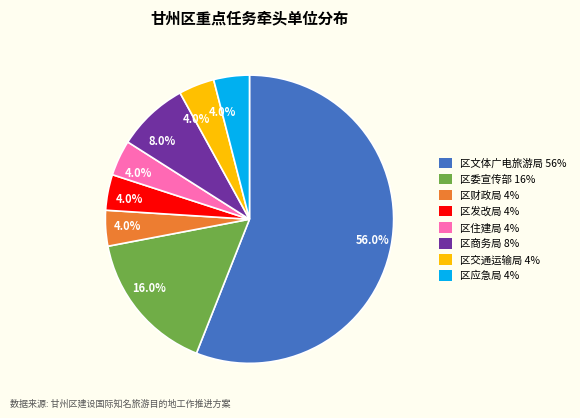

Does any single category account for the majority?

Yes